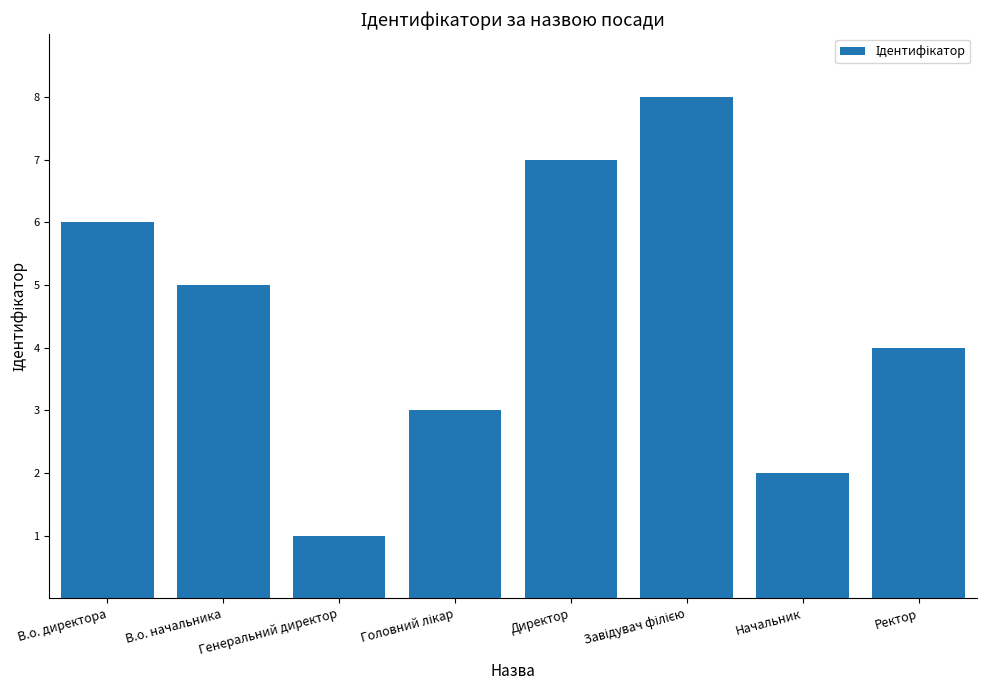

What is the label of the 6th bar from the right?

Генеральний директор